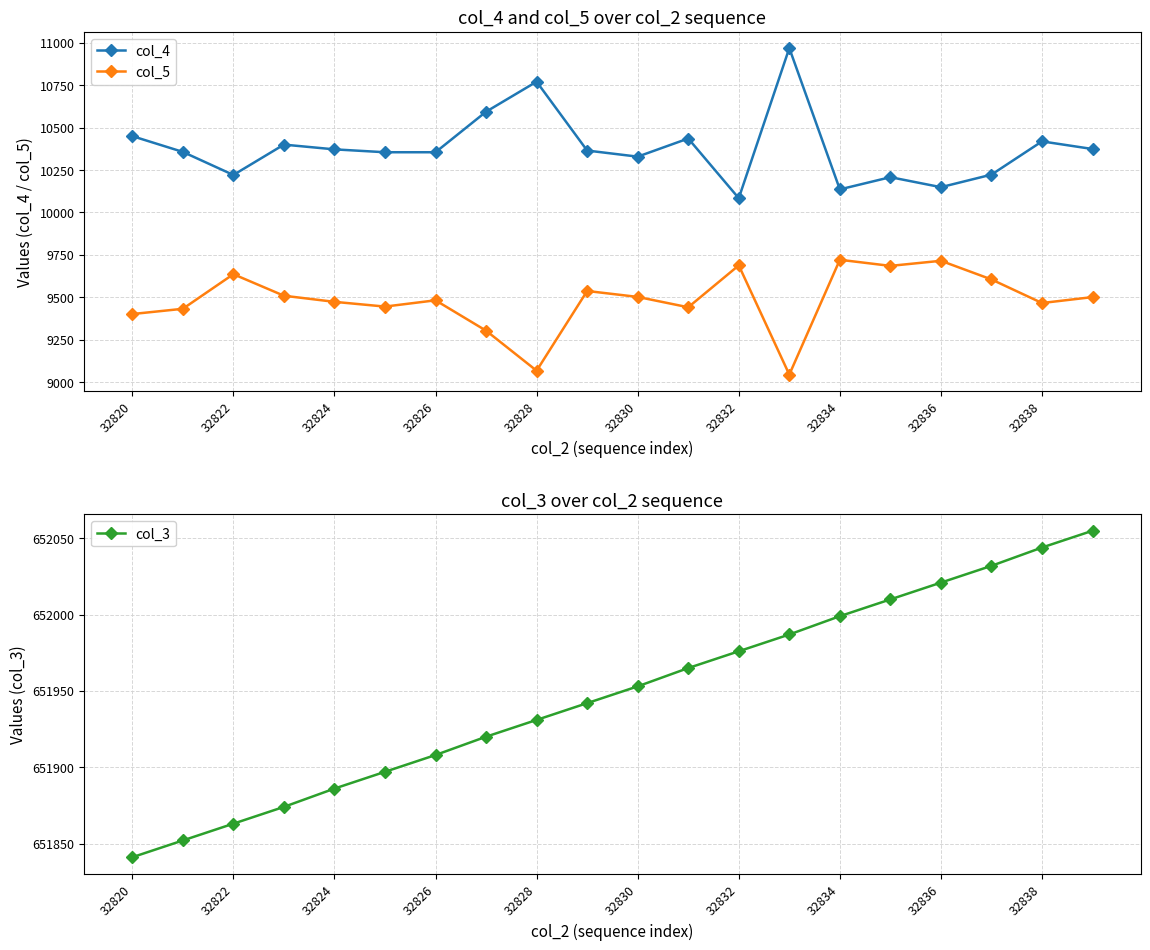

How many categories are shown in the chart?

20